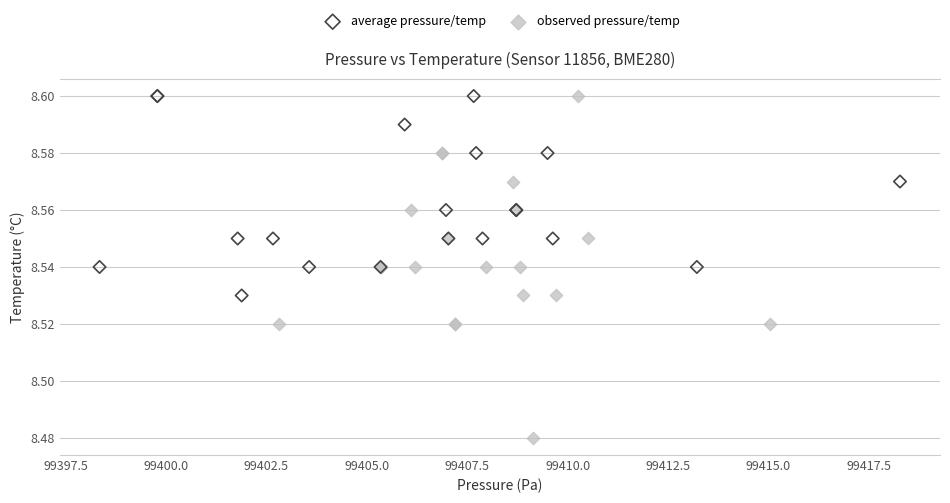

Which series reaches the minimum Y coordinate?

observed pressure/temp